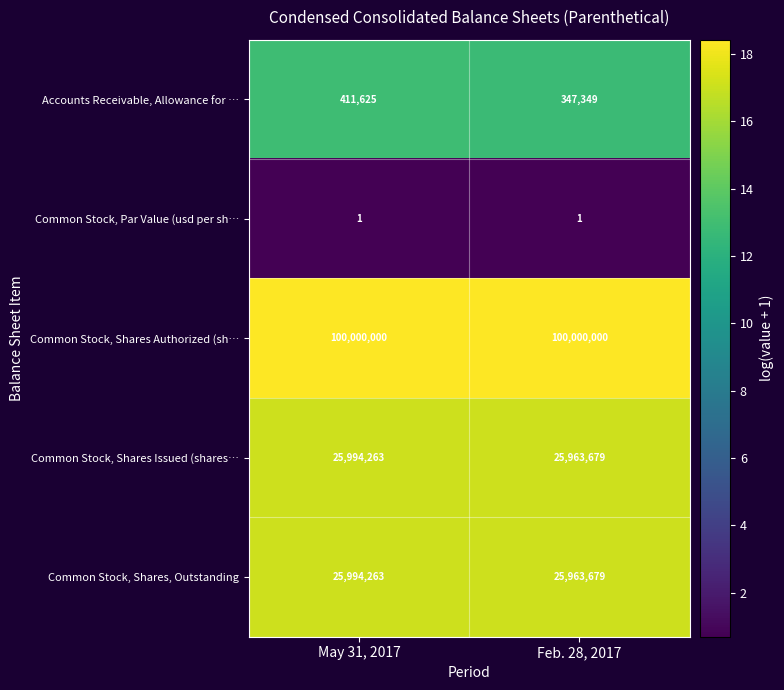

At how many categories does at least one series exceed 12?

2